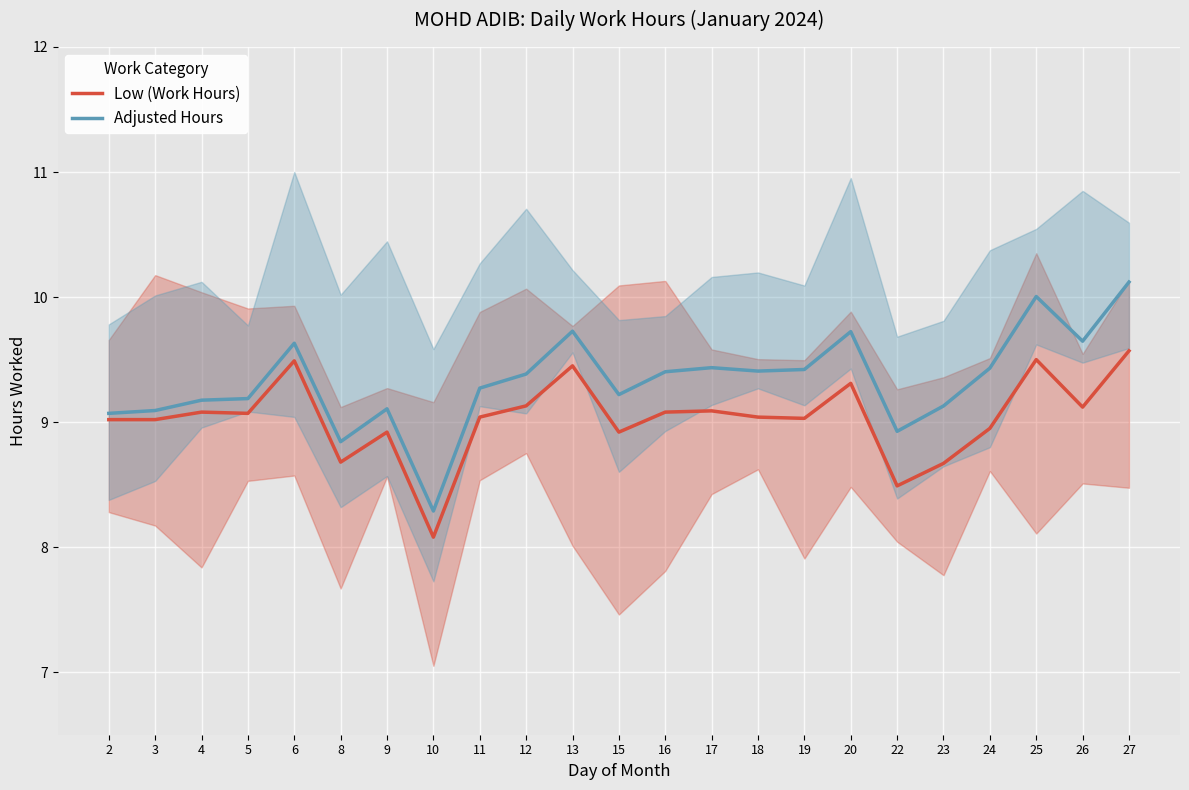

True or false: Adjusted Hours and Low (Work Hours) intersect in this chart.

False